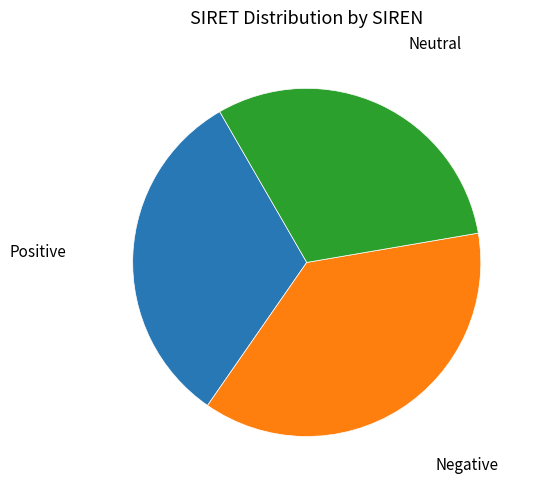

Is there a majority slice in this chart?

No